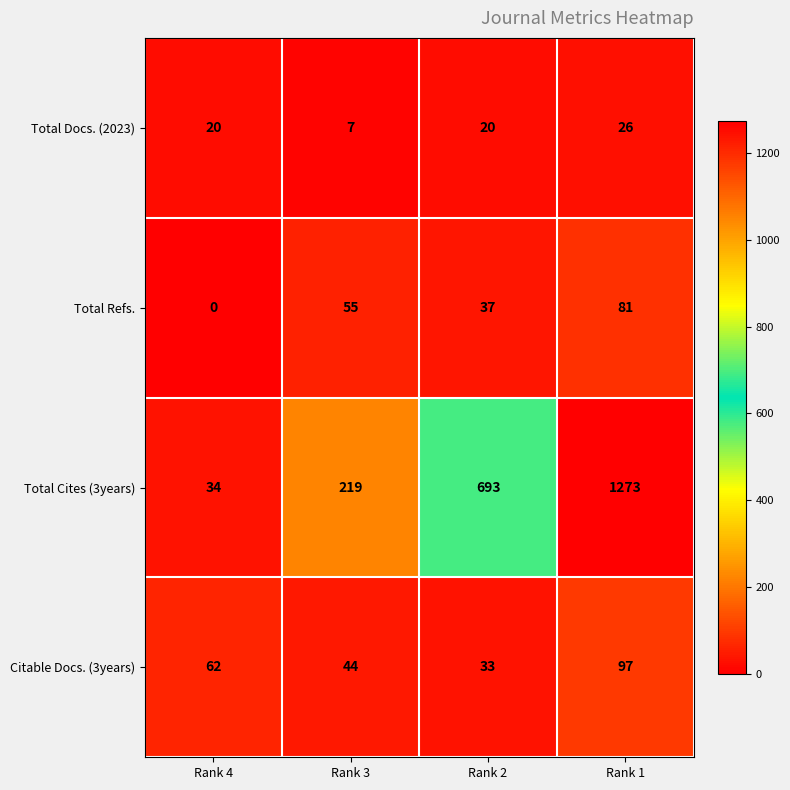

What is the spread (max minus min) of values at Rank 3?

212